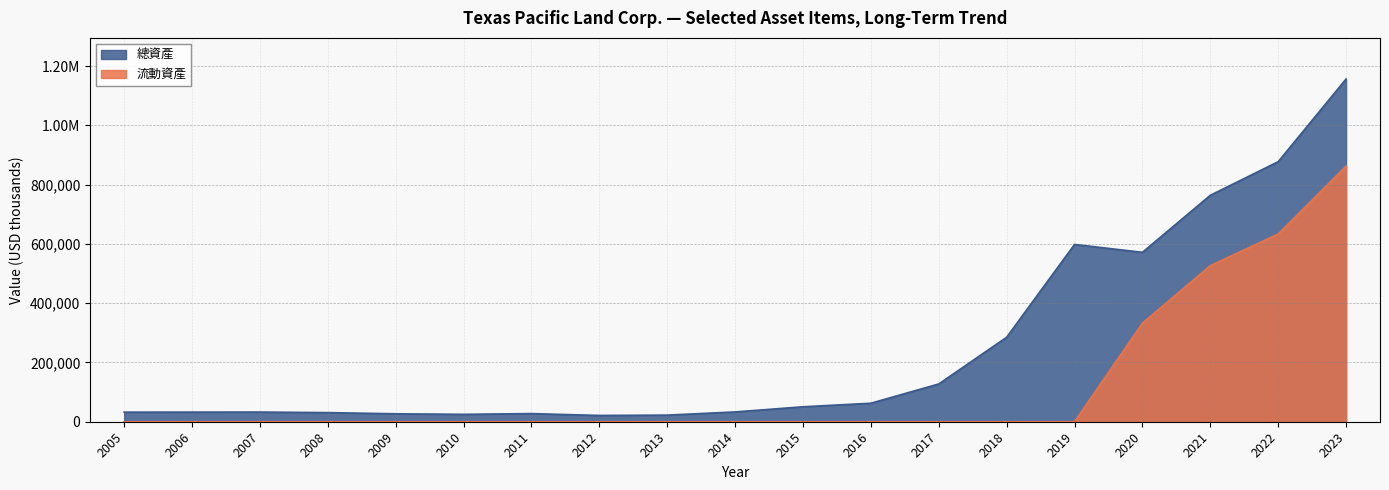

Between 2009 and 2014, which series saw the biggest shift?

總資產